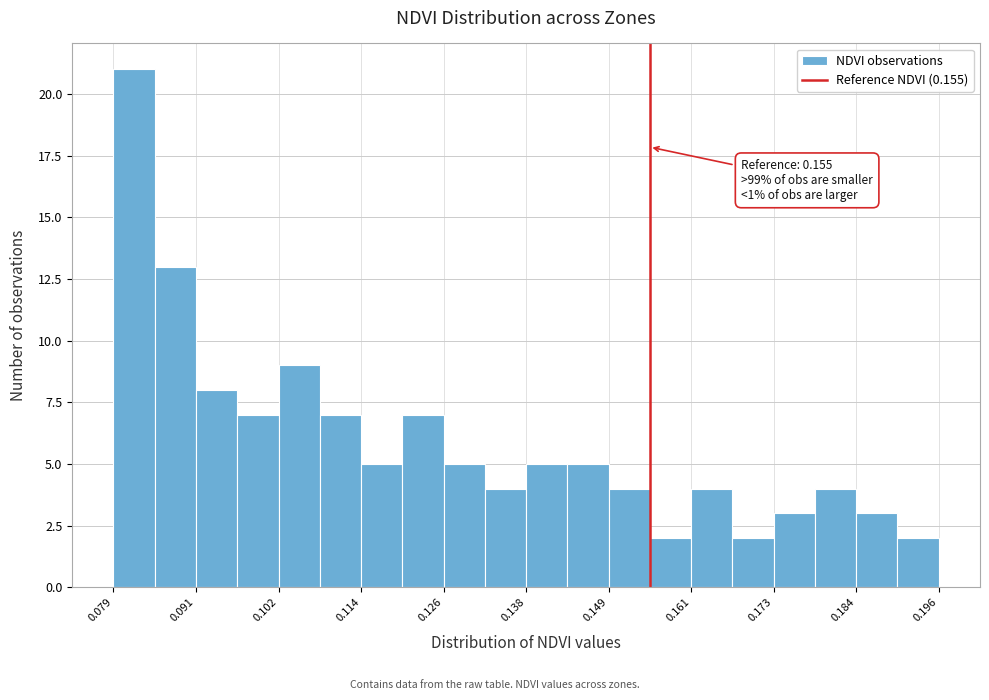

Read against the x-axis, roughly where is the centre of the tallest bar?

0.082